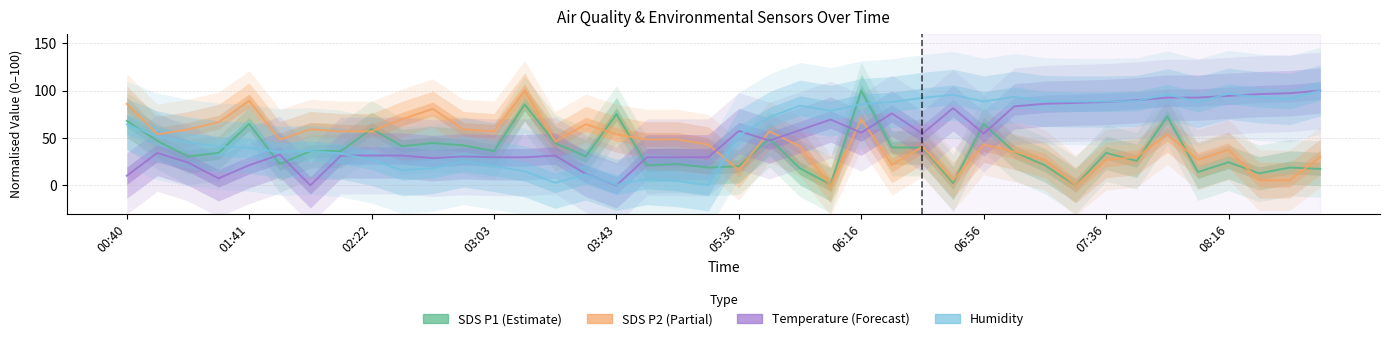

Between 21 and 14, which is larger?

21